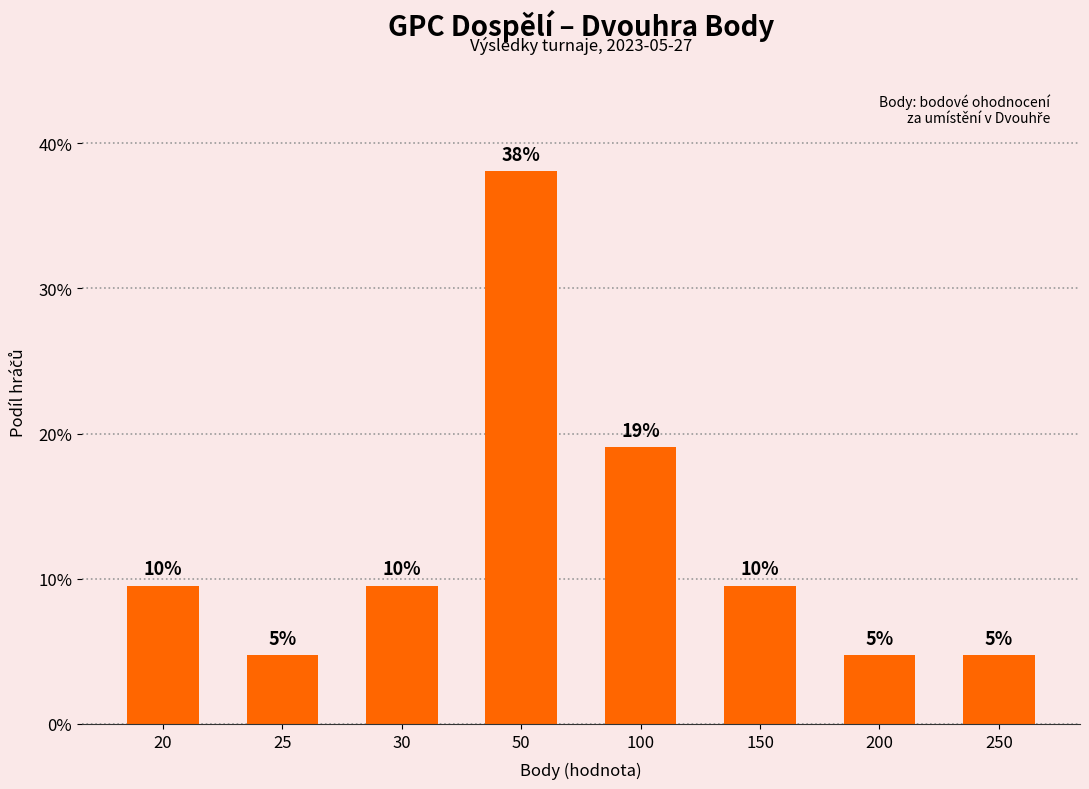

Does the chart contain any negative values?

No